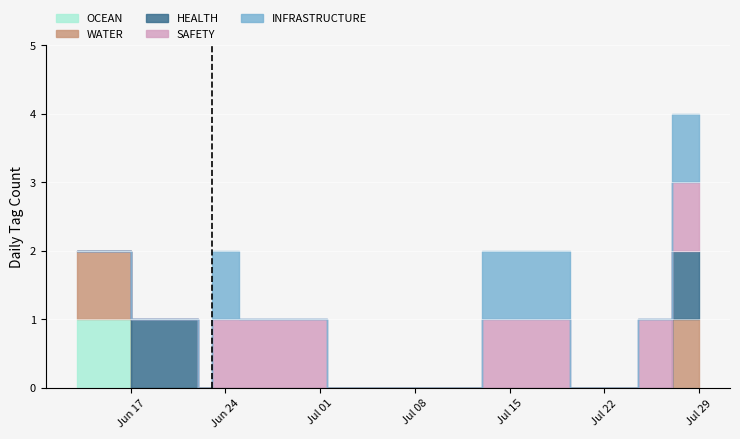

At which category is the sum across all series the highest?

2024-07-29